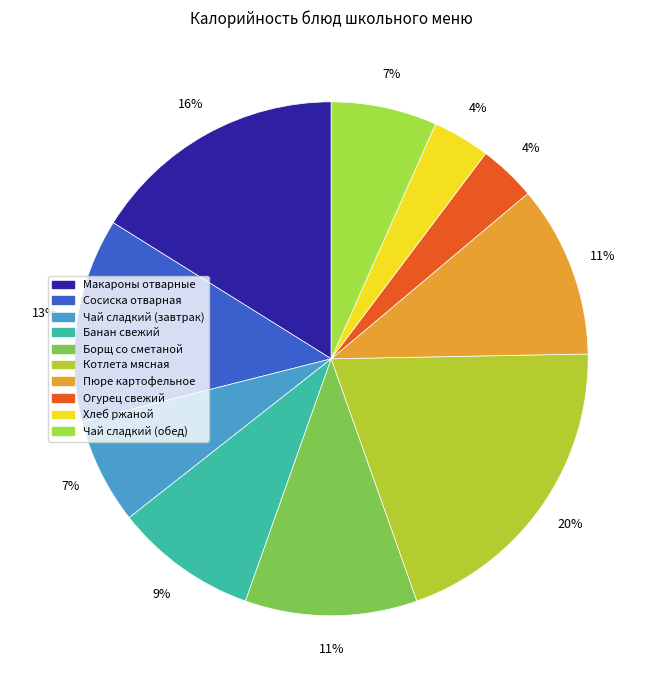

Is it true that Пюре картофельное is 11% of the pie?

True